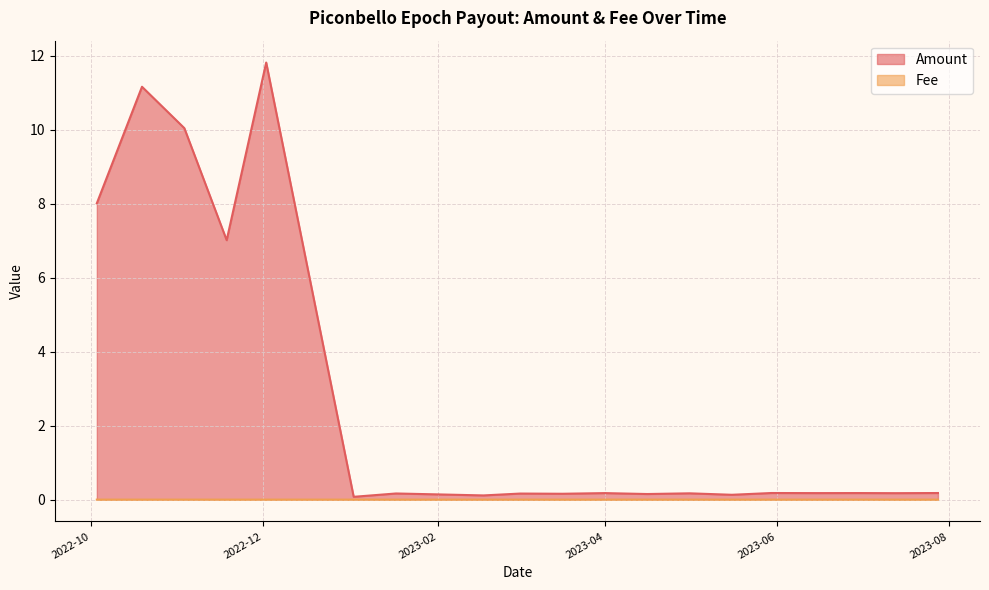

List the series in order of their overall mean, highest first.

Amount, Fee